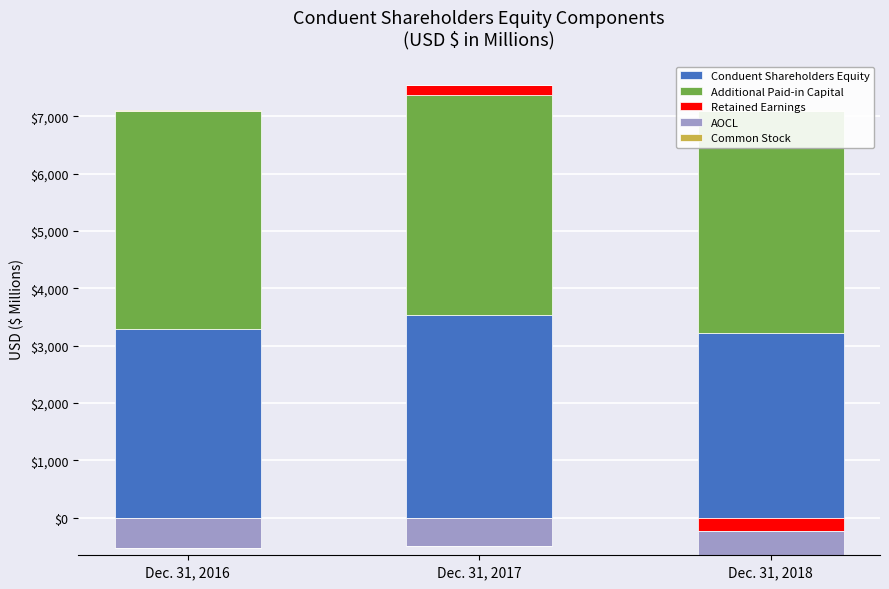

What is the difference between the maximum and minimum values in the Conduent Shareholders Equity series?

307